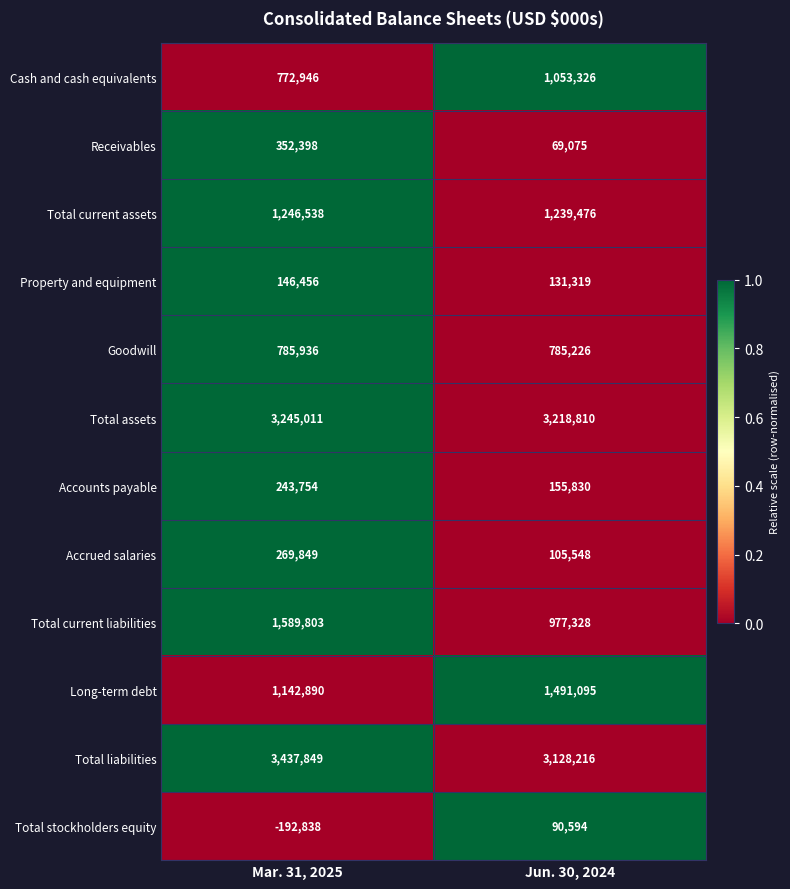

At which label is Total stockholders equity closest to -51122?

Mar. 31, 2025